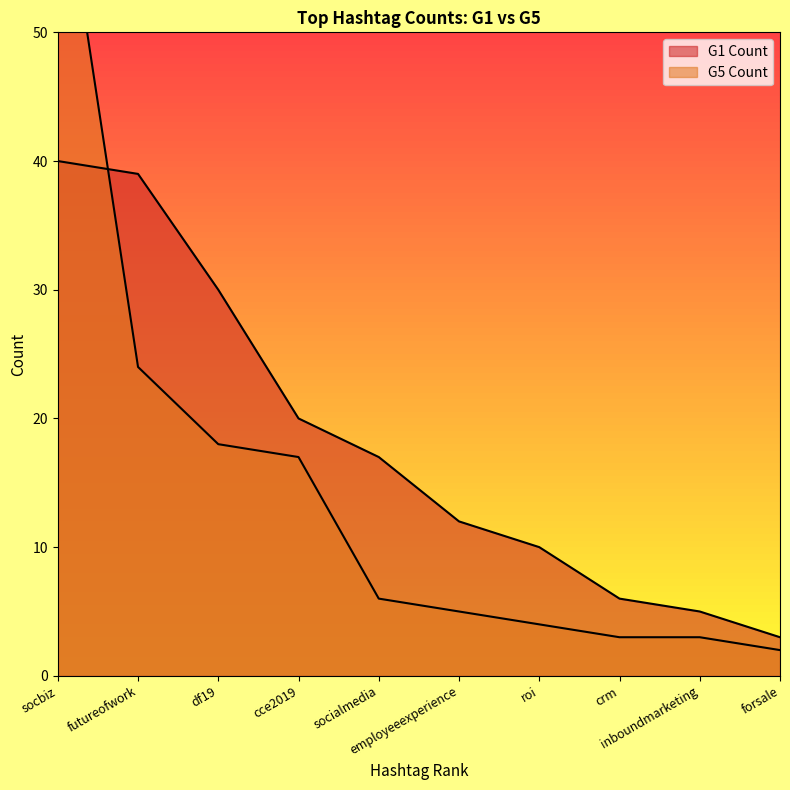

Reading right to left, list all the values displayed in this chart.

G1 Count: forsale=3	inboundmarketing=5	crm=6	roi=10	employeeexperience=12	socialmedia=17	cce2019=20	df19=30	futureofwork=39	socbiz=40
G5 Count: forsale=2	inboundmarketing=3	crm=3	roi=4	employeeexperience=5	socialmedia=6	cce2019=17	df19=18	futureofwork=24	socbiz=65